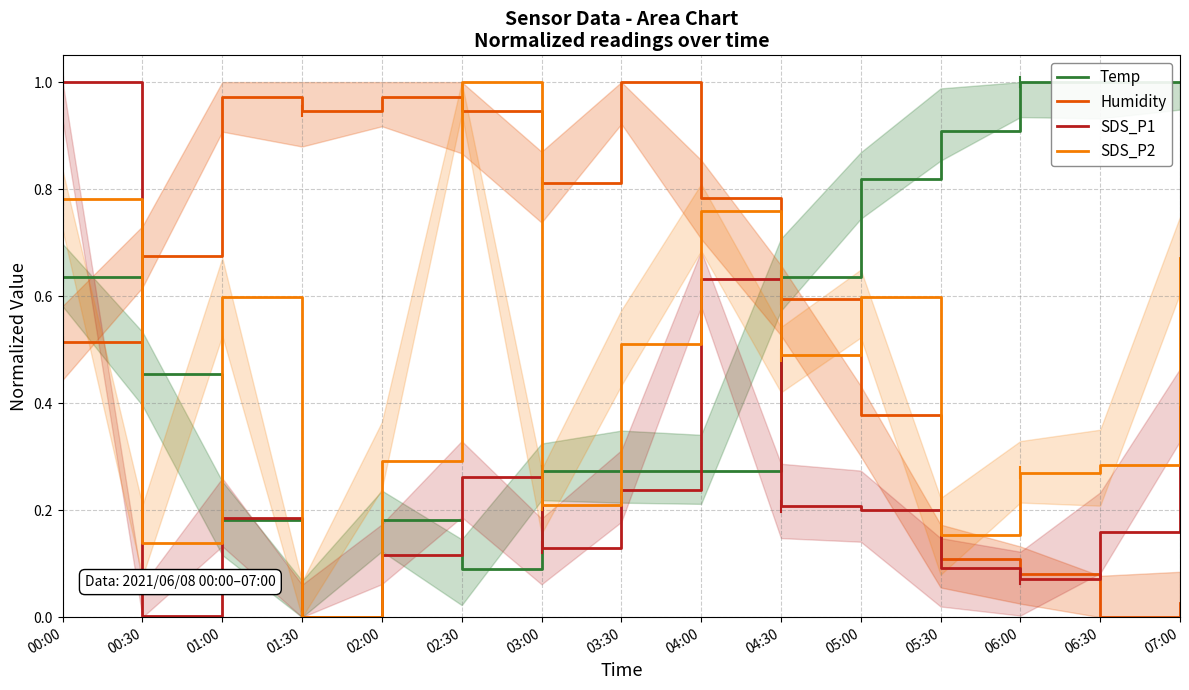

After their last crossing, which series has the higher values: Temp or SDS_P2?

Temp